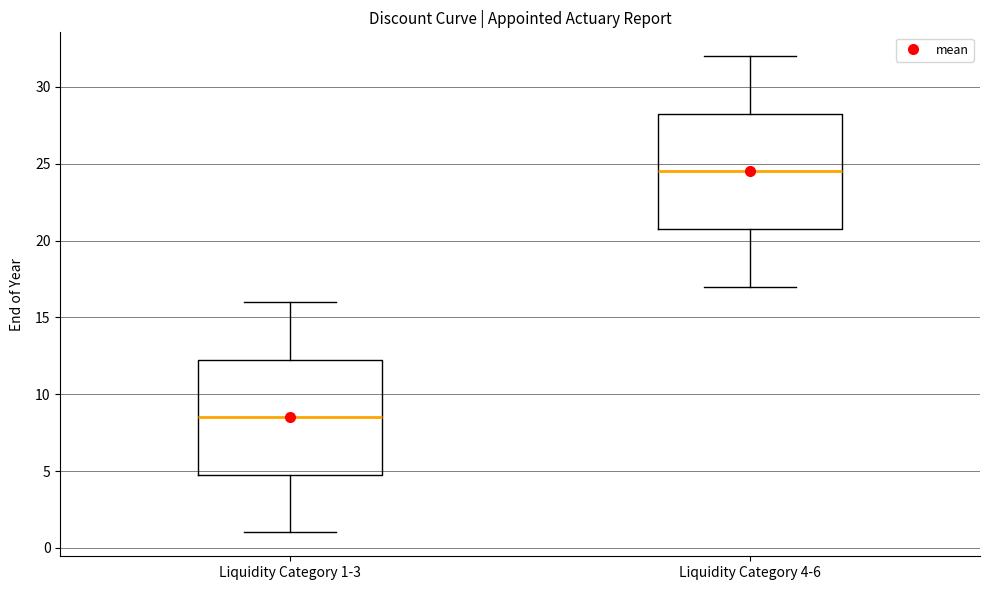

Reading left to right, read every box against the y-axis: the position of its median line, the range the box covers, and the ends of its whiskers. The values are not printed on the chart, so give them approximately, as read against the axis.

Liquidity Category 1-3: median 8.5, box 5.0 to 12.5, whiskers 1.0 to 16.0
Liquidity Category 4-6: median 24.5, box 21.0 to 28.5, whiskers 17.0 to 32.0